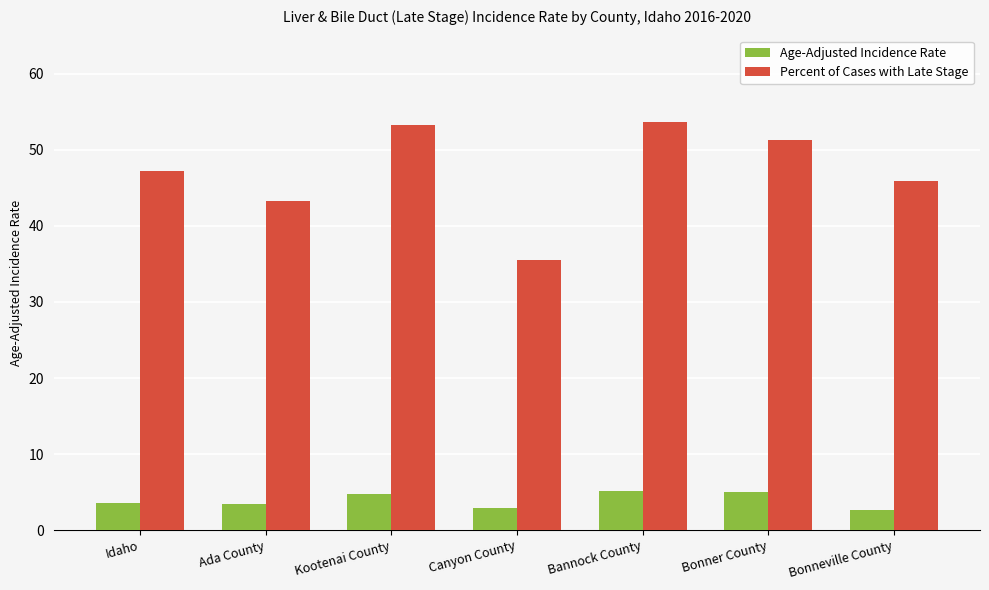

How many data points does each series have?

7